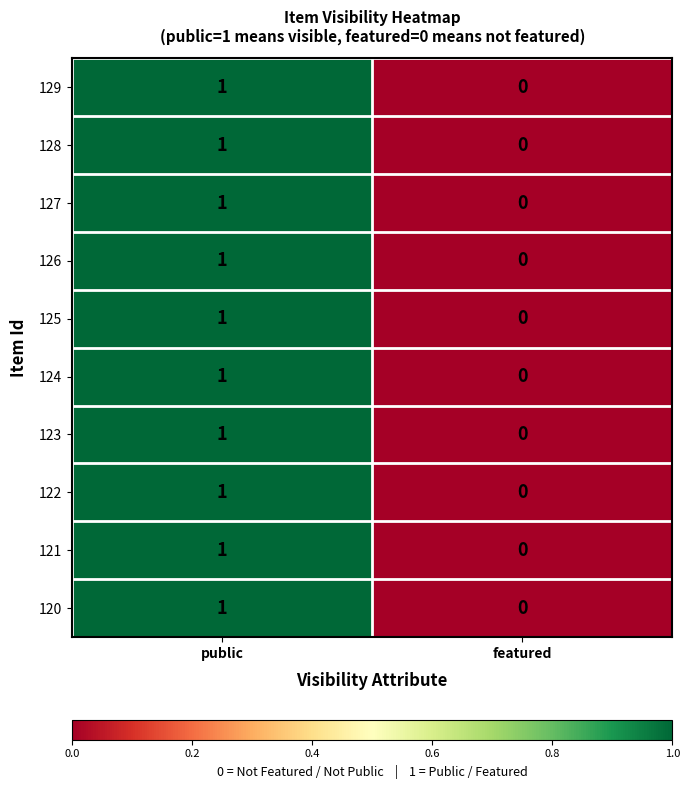

Reading left to right, what are all the values shown in this chart?

129: public=1	featured=0
128: public=1	featured=0
127: public=1	featured=0
126: public=1	featured=0
125: public=1	featured=0
124: public=1	featured=0
123: public=1	featured=0
122: public=1	featured=0
121: public=1	featured=0
120: public=1	featured=0